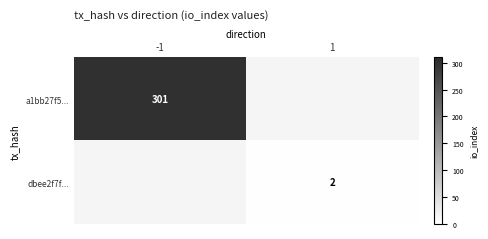

Is it true that a1bb27f5... equals 420 at -1?

False